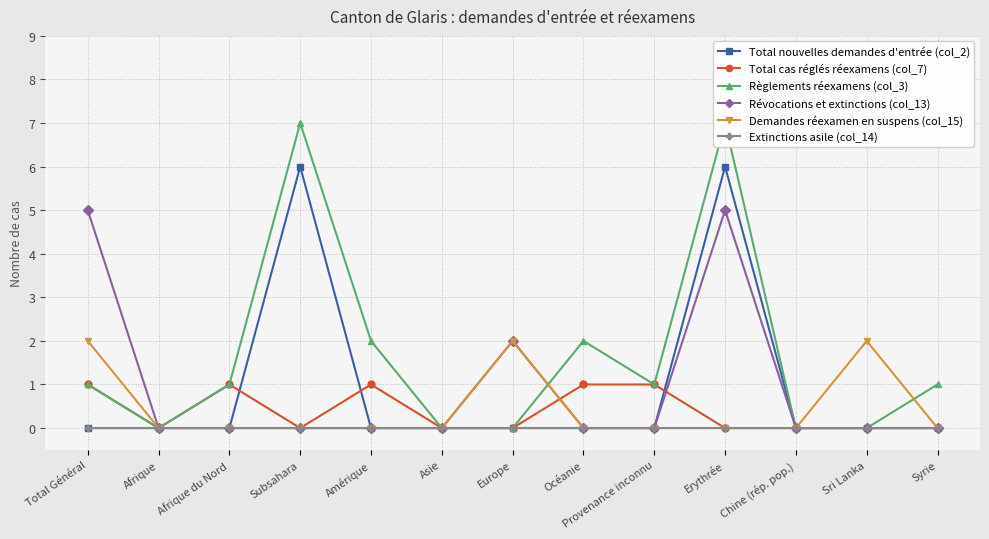

Which label corresponds to the largest value in the chart?

Subsahara